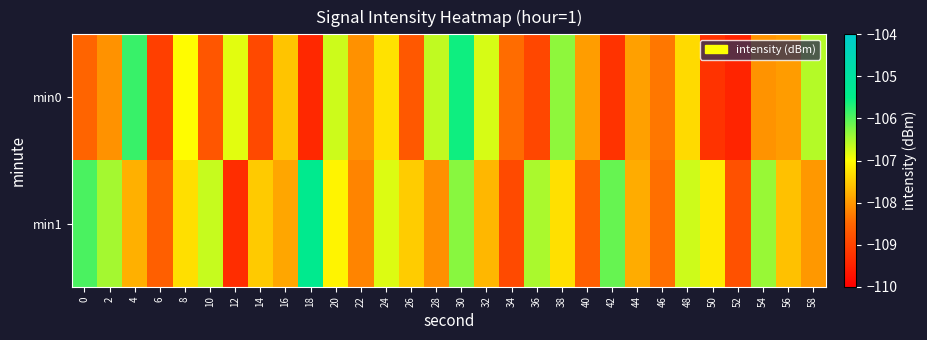

Rank the series by their maximum value, from lowest to highest.

min0, min1